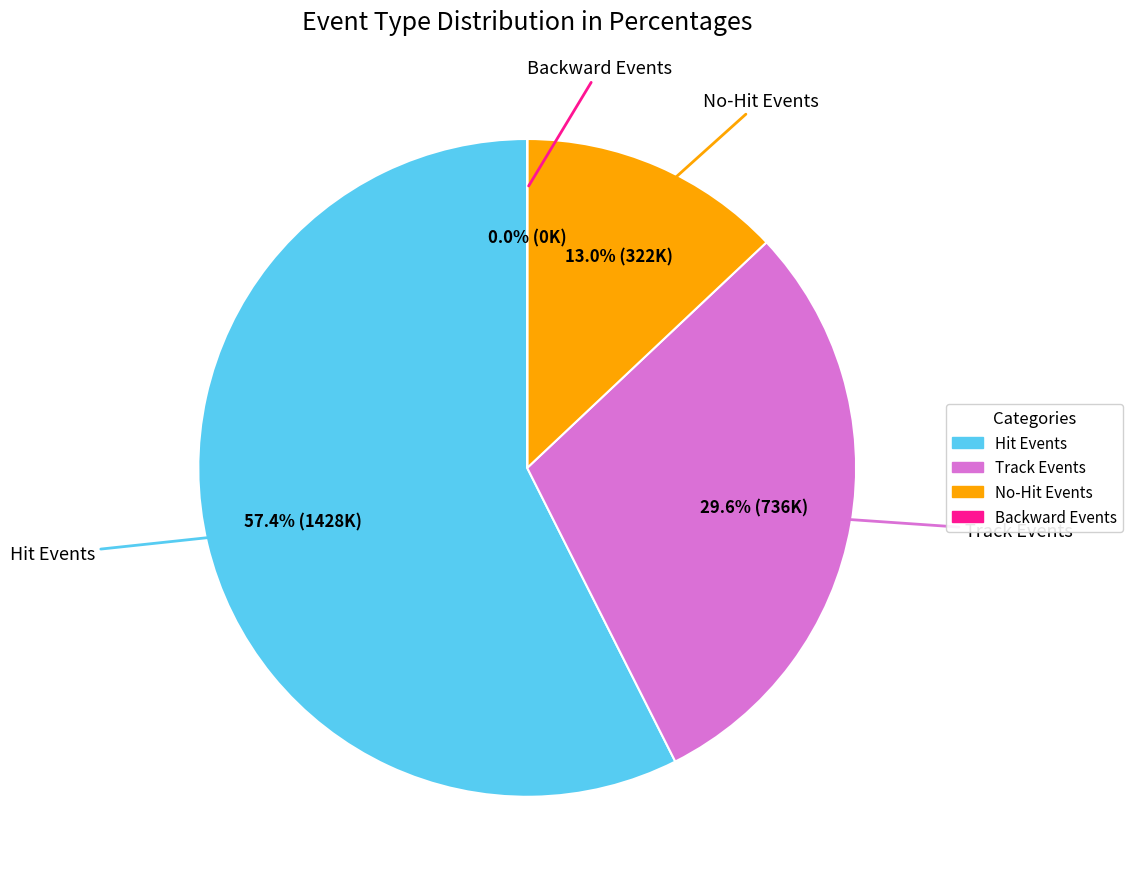

Is there a majority slice in this chart?

Yes